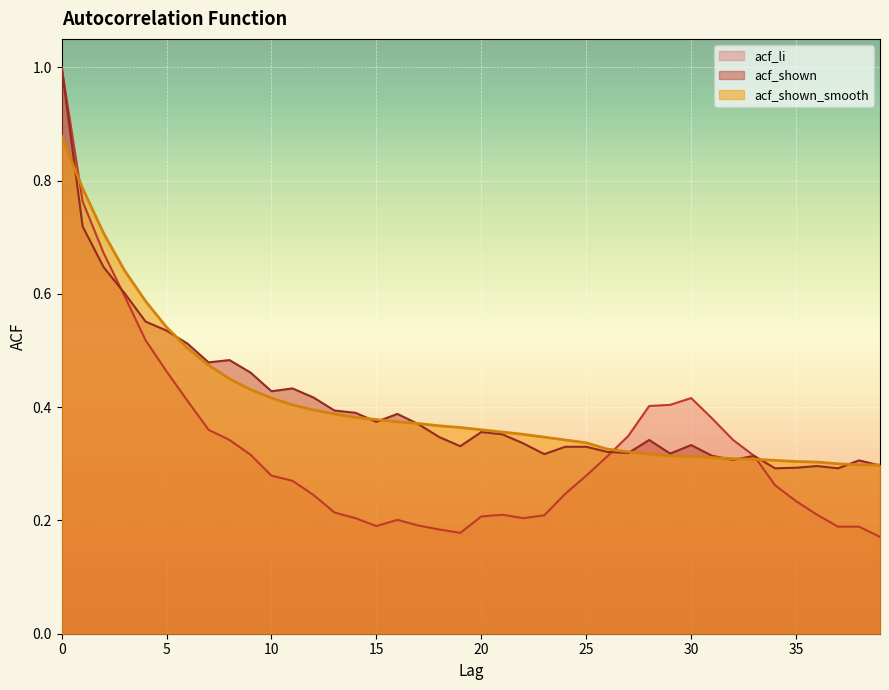

The value of acf_shown_smooth at 19 is 0.4. True or false?

True